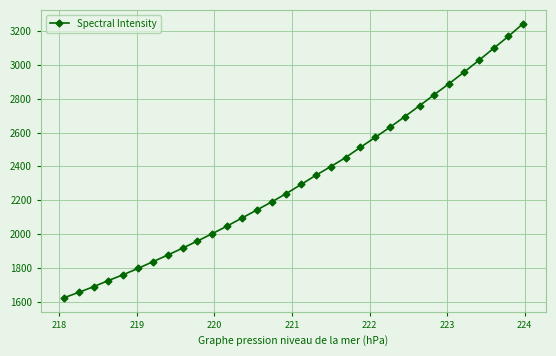

What is the maximum value shown in the chart?

3243.7